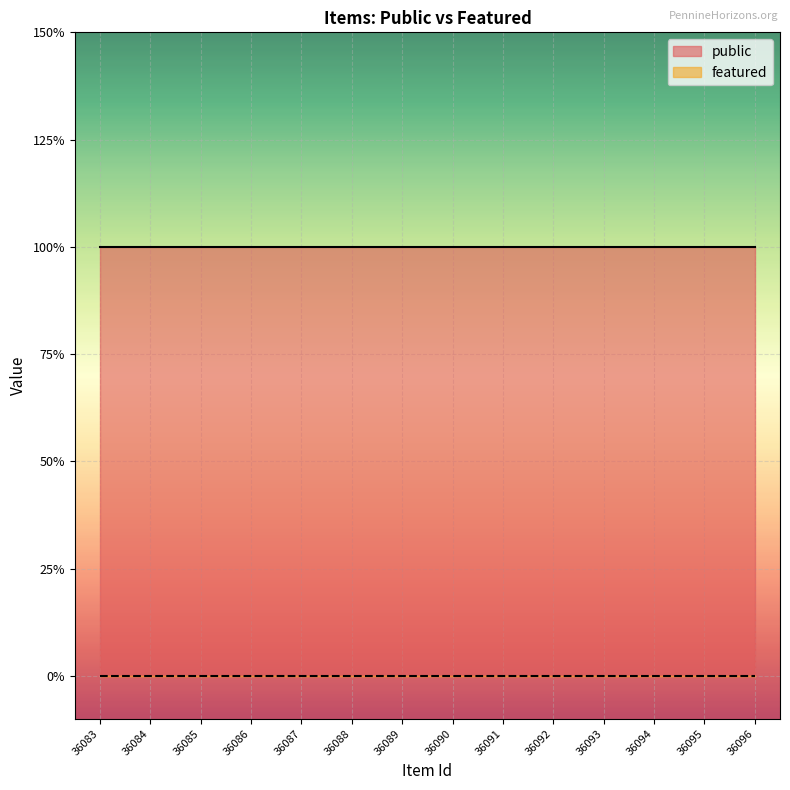

At which label is public closest to 1?

36083